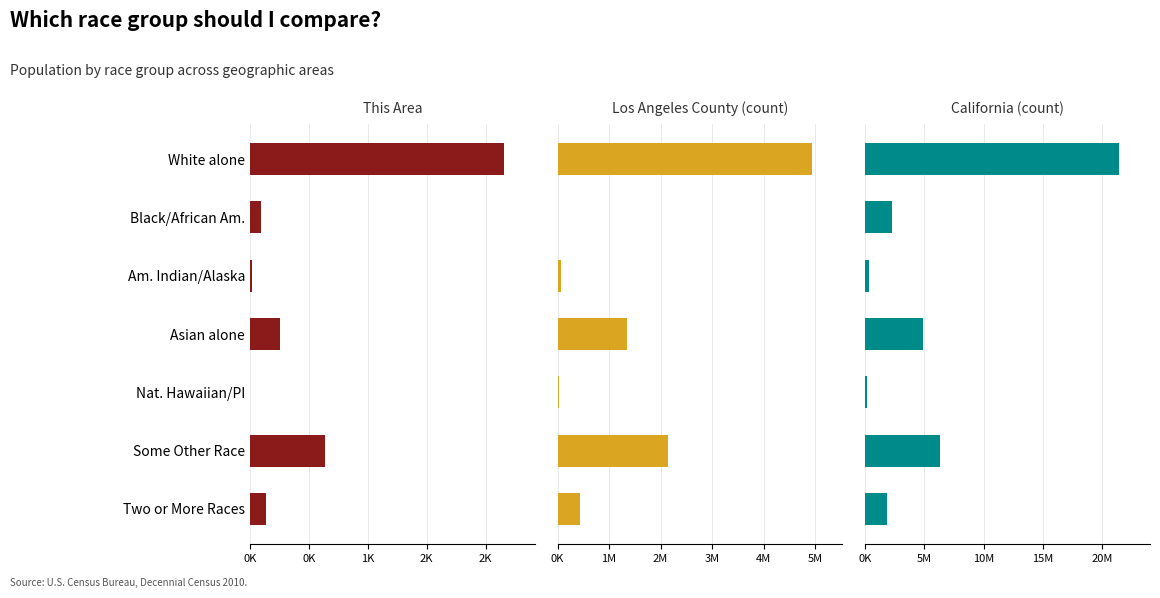

The value of This Area at 6 is 224. True or false?

False